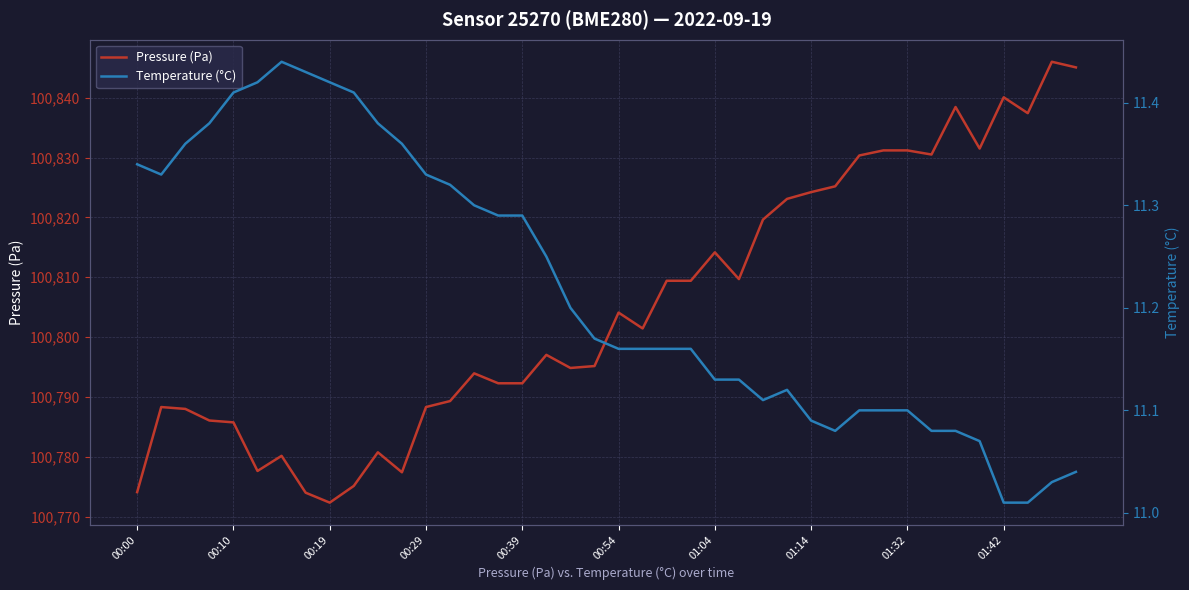

How many lines are shown in the chart?

2